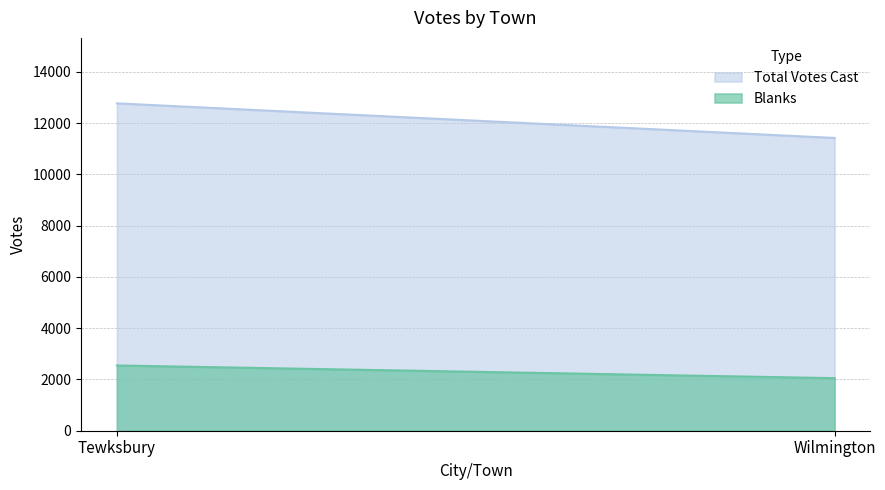

What is the lowest value of the Blanks series?

2051